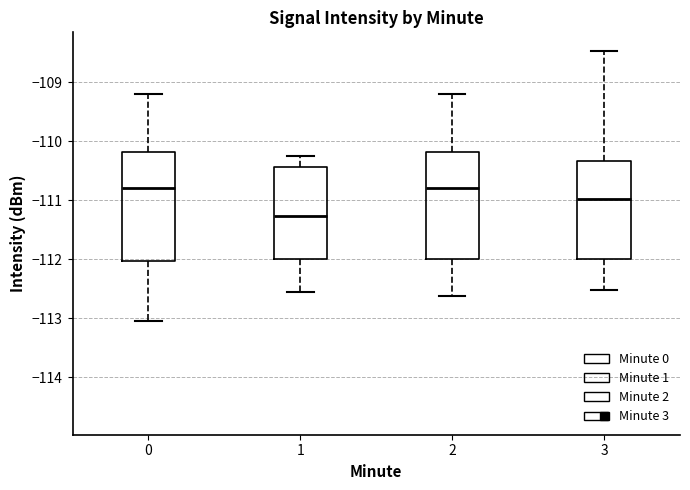

Reading left to right, transcribe this box plot: for each box, give where its median line is, the range the box spans, and where its two whiskers end, as read against the y-axis. The values are not printed on the chart, so give them approximately, as read against the axis.

0: median -110.8, box -112.0 to -110.2, whiskers -113.0 to -109.2
1: median -111.3, box -112.0 to -110.4, whiskers -112.6 to -110.2
2: median -110.8, box -112.0 to -110.2, whiskers -112.6 to -109.2
3: median -111.0, box -112.0 to -110.3, whiskers -112.5 to -108.5